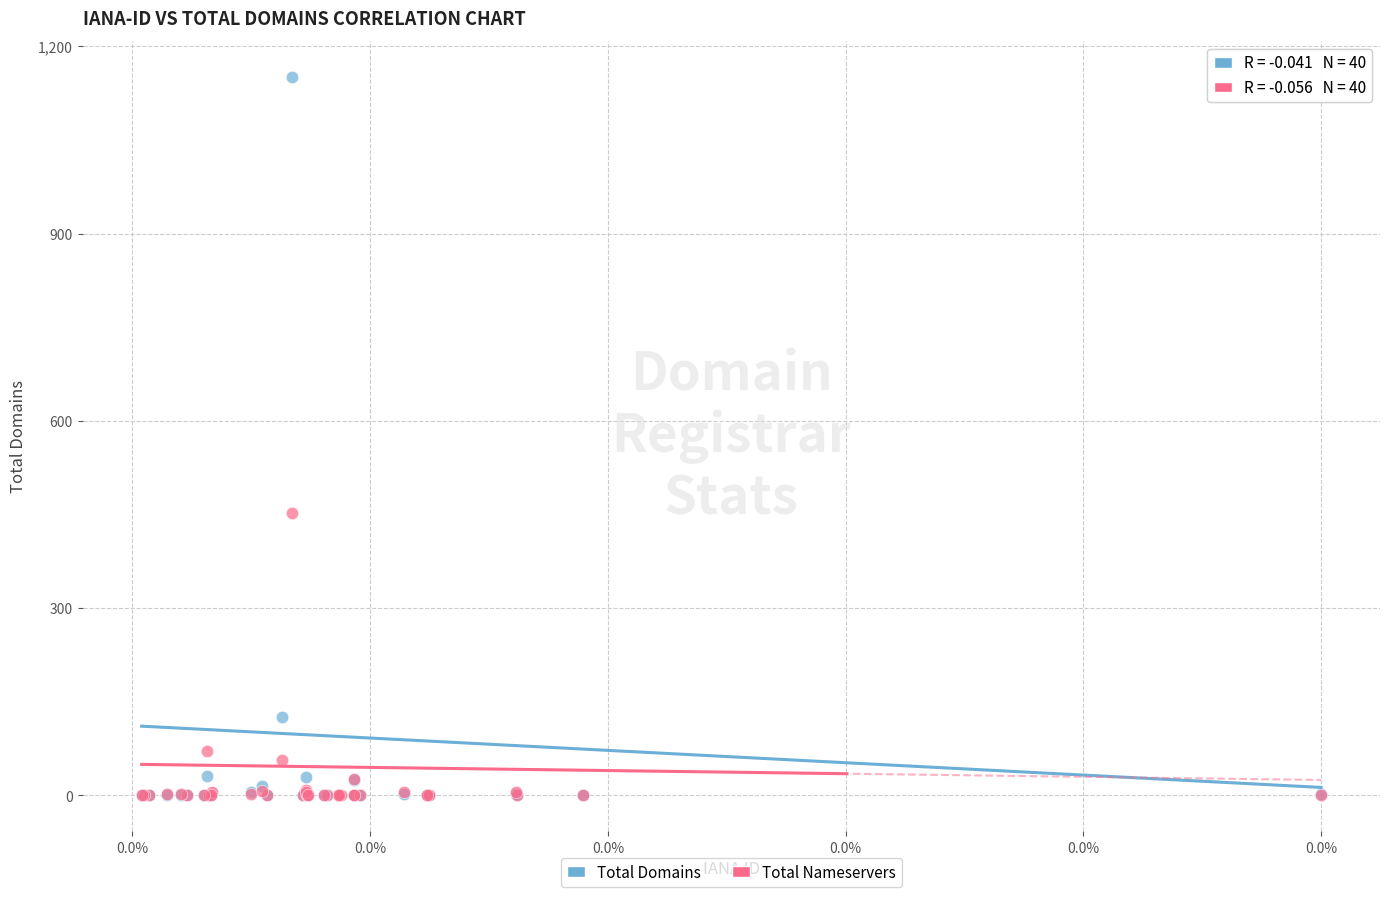

In the Total Nameservers series, what Y value is closest to 226?

71